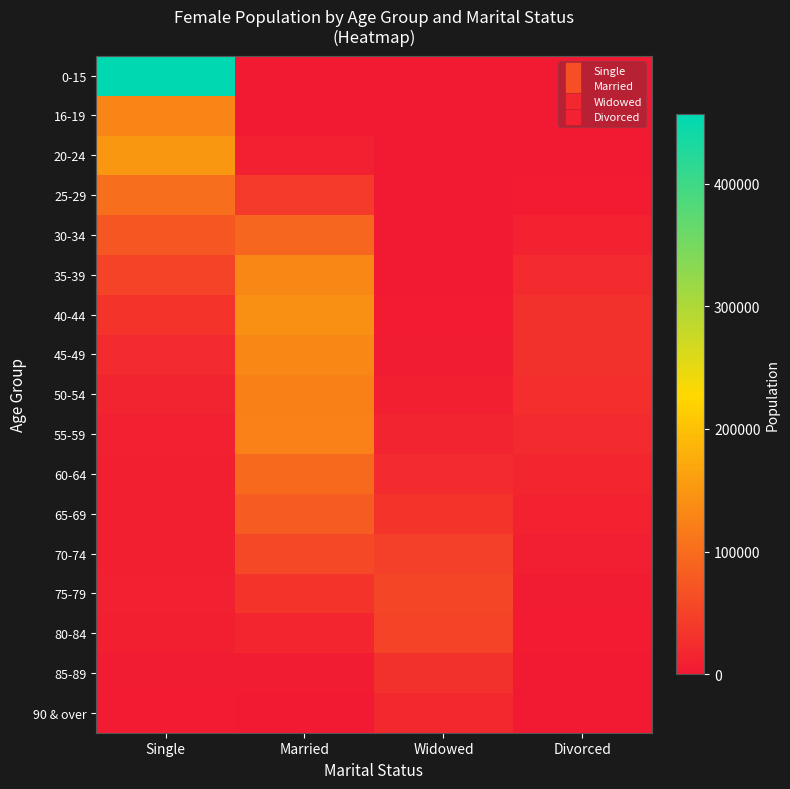

What is the difference between the highest and lowest values at Single?

453357